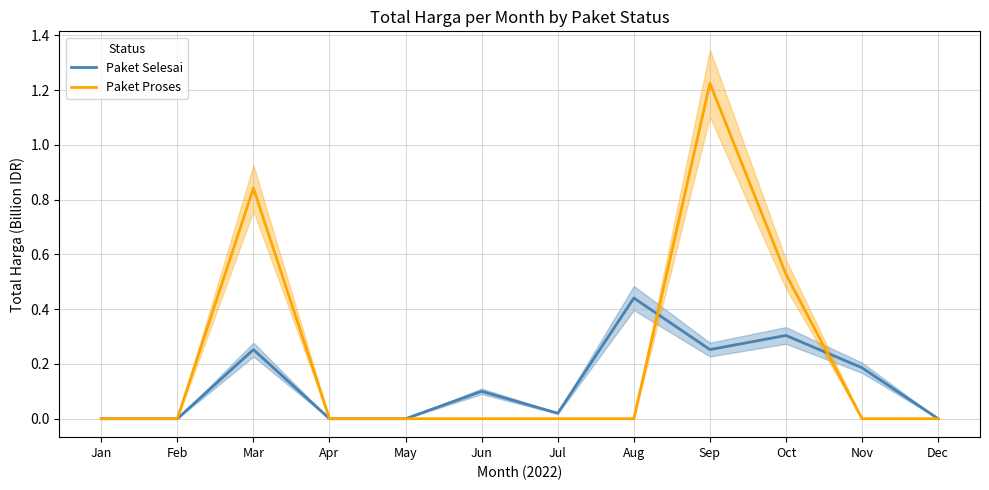

Which series has the largest range (max minus min)?

Paket Proses